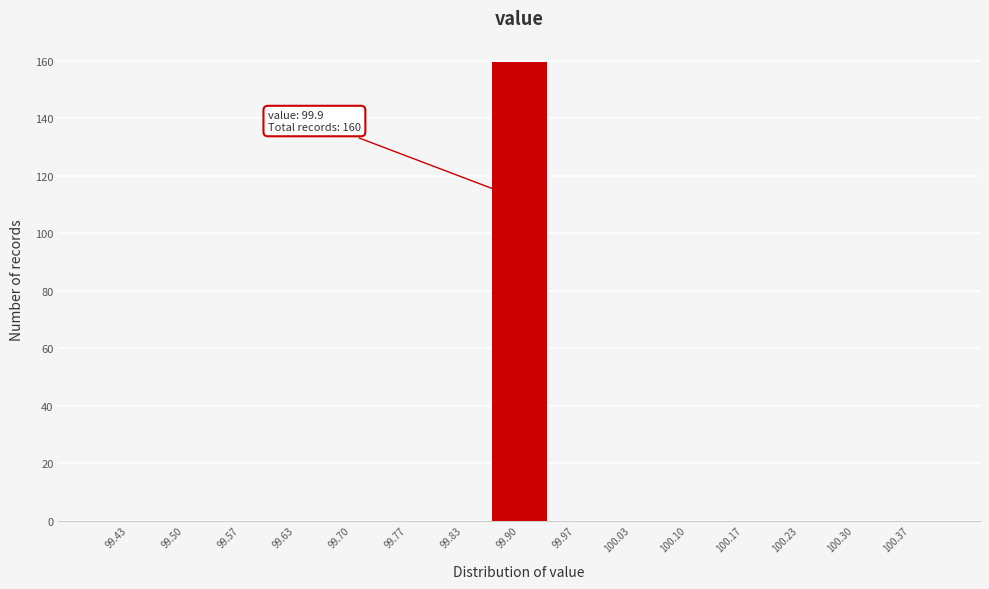

Over which range of the x-axis is the bar tallest?

99.87 to 99.93